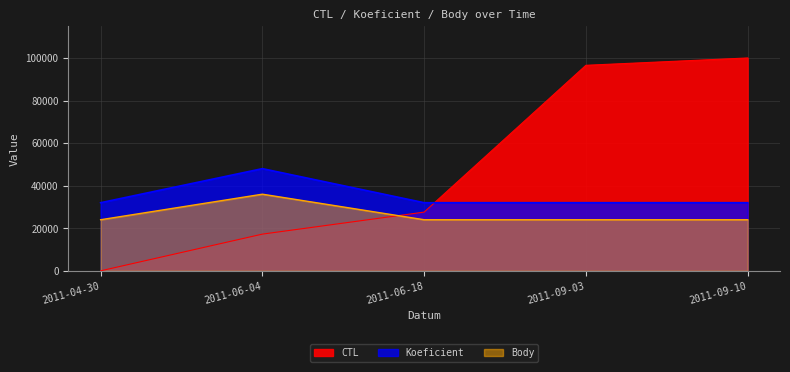

How many interior local peaks does the Koeficient series have?

1